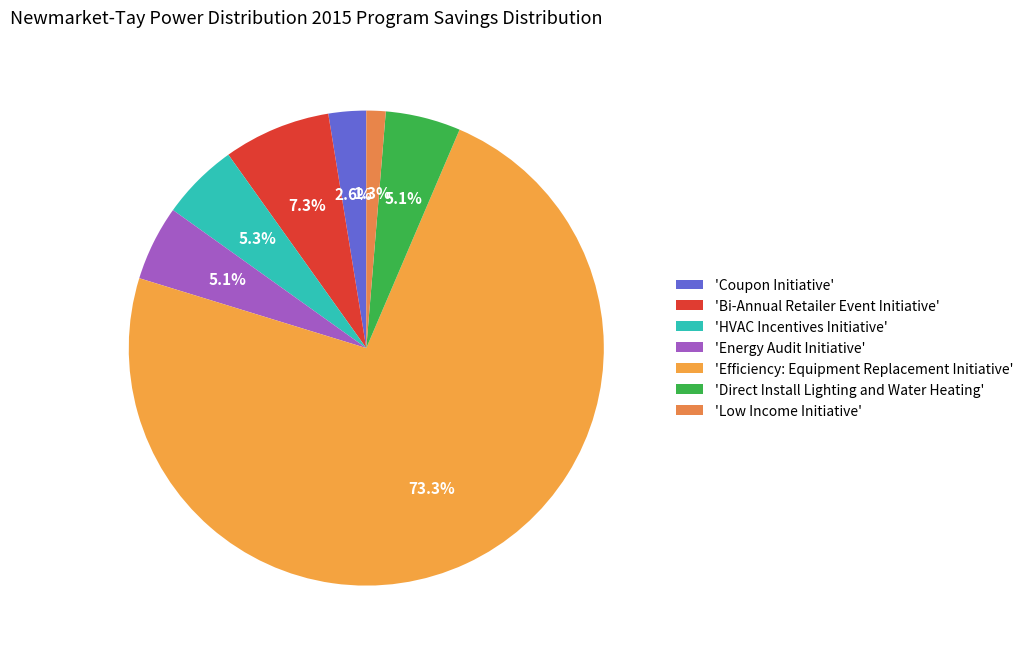

Count the number of slices in the pie.

7